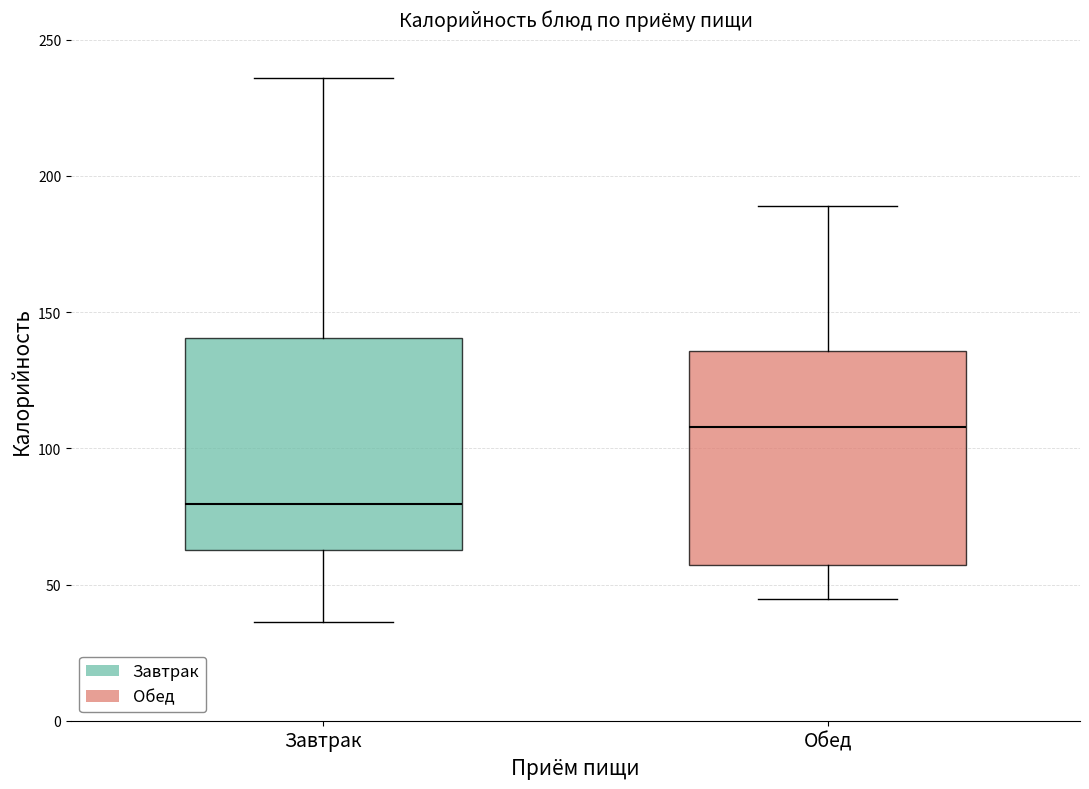

Reading left to right, transcribe this box plot: for each box, give where its median line is, the range the box spans, and where its two whiskers end, as read against the y-axis. The values are not printed on the chart, so give them approximately, as read against the axis.

Завтрак: median 80, box 65 to 140, whiskers 35 to 235
Обед: median 110, box 55 to 135, whiskers 45 to 190